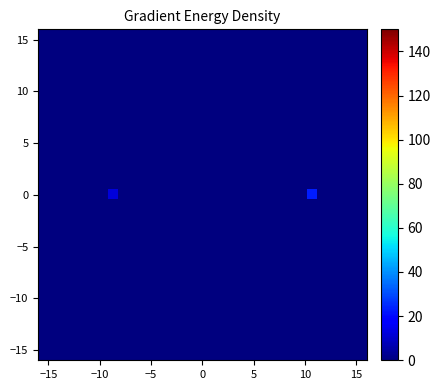

At how many categories does at least one series exceed 19?

1